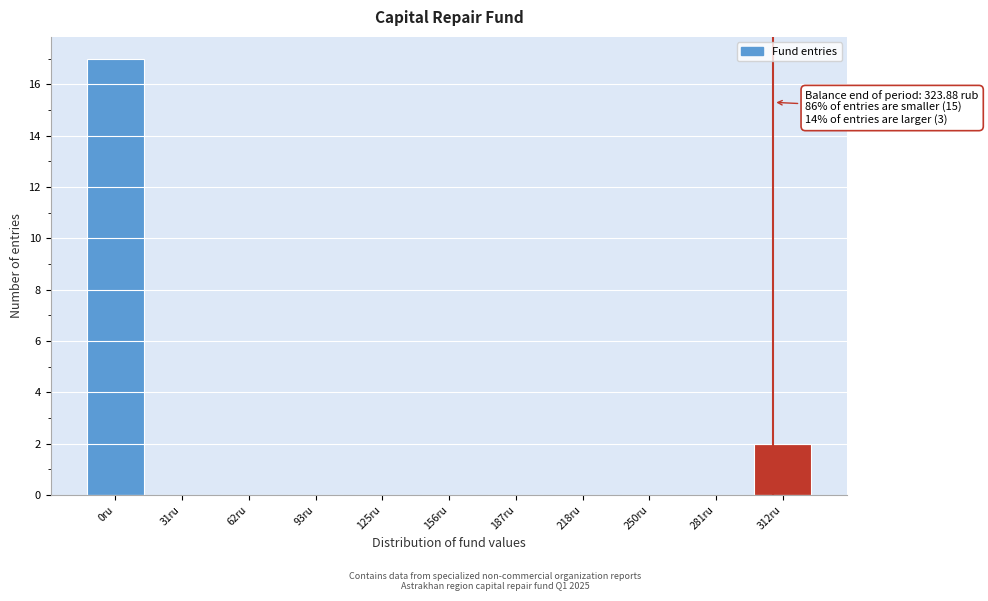

Reading left to right, extract all data points from this chart.

0ru=17	31ru=0	62ru=0	93ru=0	125ru=0	156ru=0	187ru=0	218ru=0	250ru=0	281ru=0	312ru=2